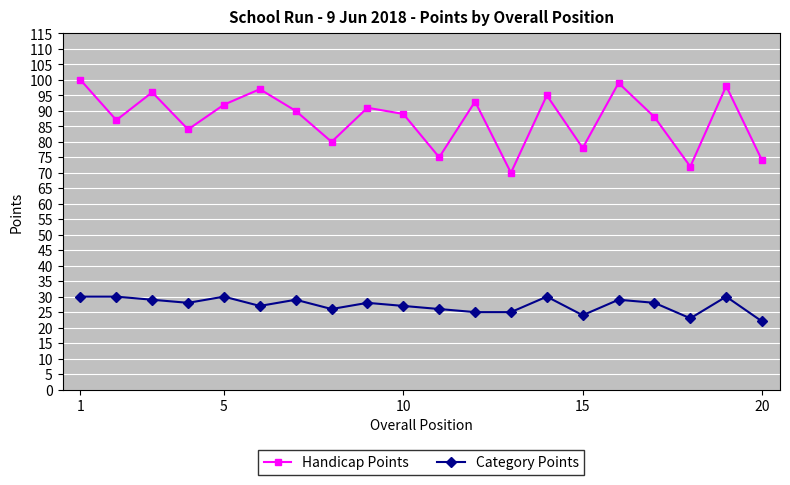

What is the value of the Handicap Points point at the 2nd from the left?

87